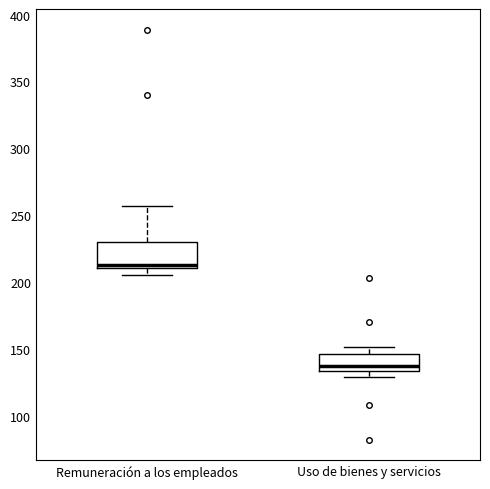

Where is the upper edge of the box for Uso de bienes y servicios on the y-axis? The values are not printed on the chart, so give them approximately, as read against the axis.

145